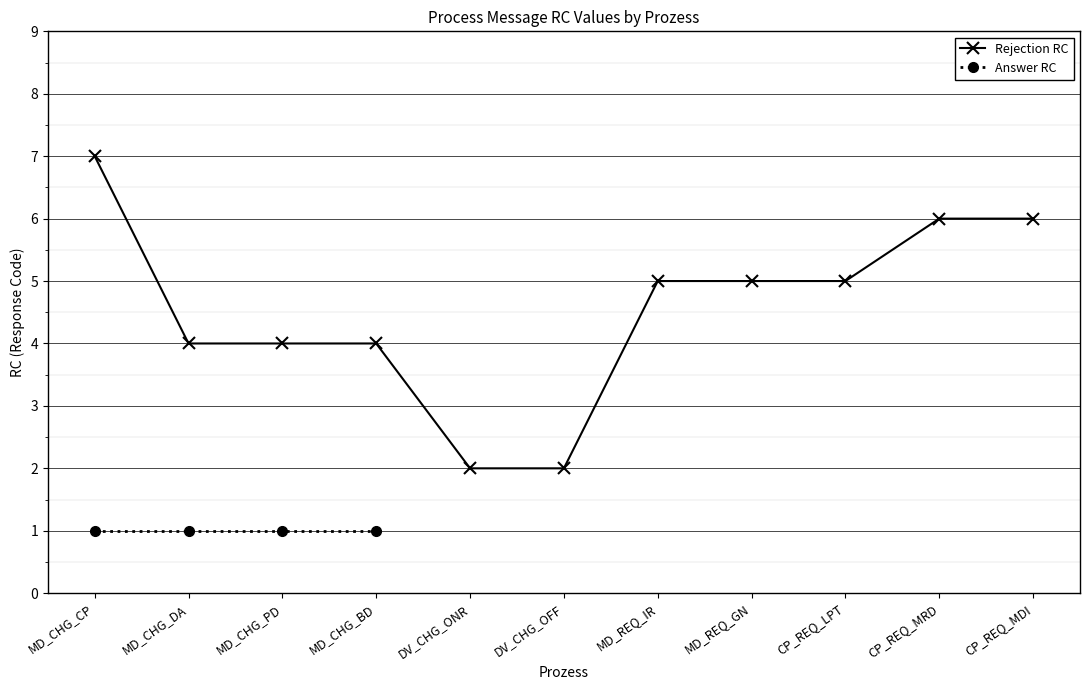

At which category is the sum across all series the highest?

MD_CHG_CP